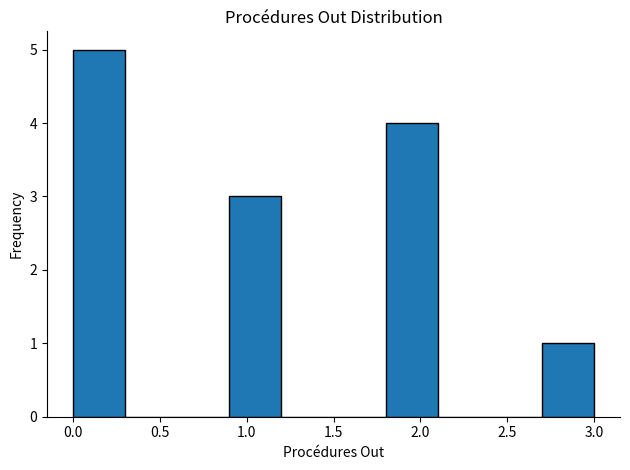

Over which range of the x-axis is the bar tallest?

0.0 to 0.3